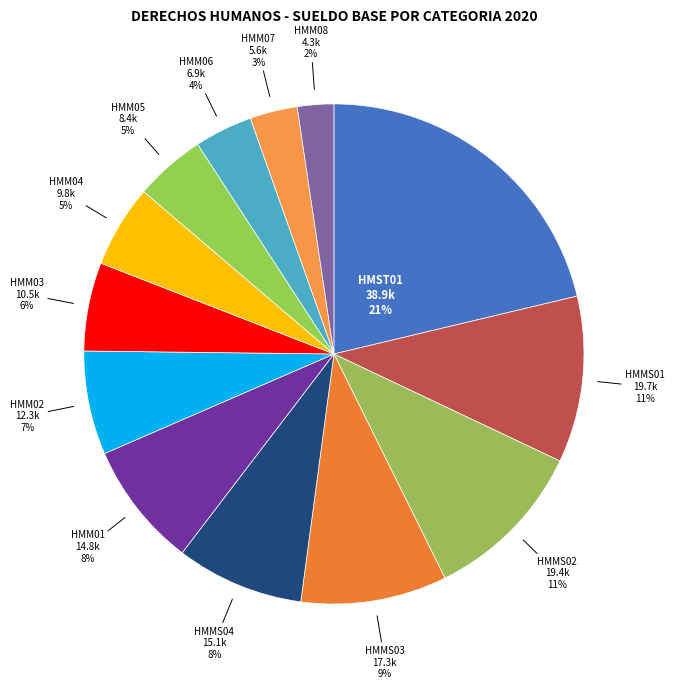

Is the sum of HMMS02 and HMM08 greater than half?

No